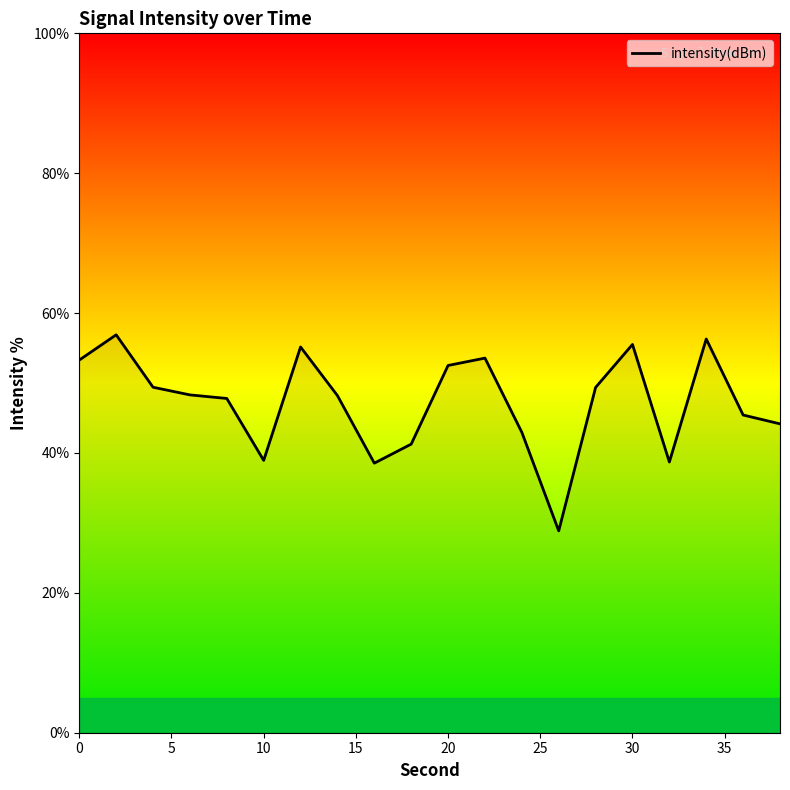

What is the minimum value shown in the chart?

28.9